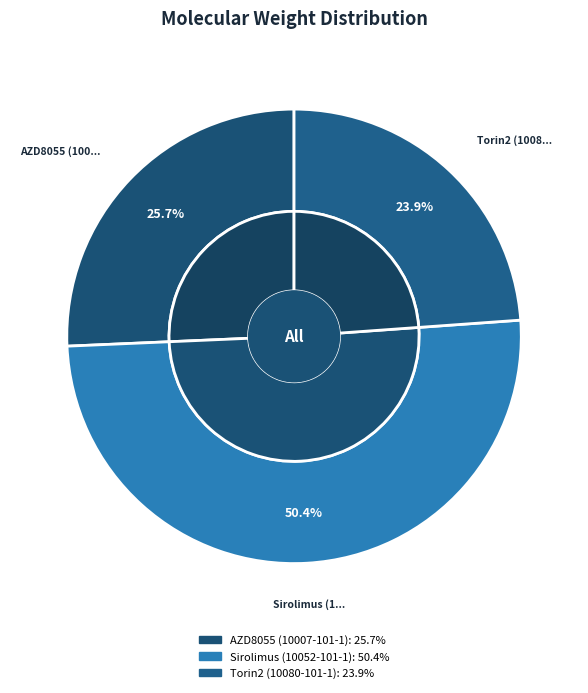

Which category has the biggest portion of the pie?

Sirolimus (10052-101-1)